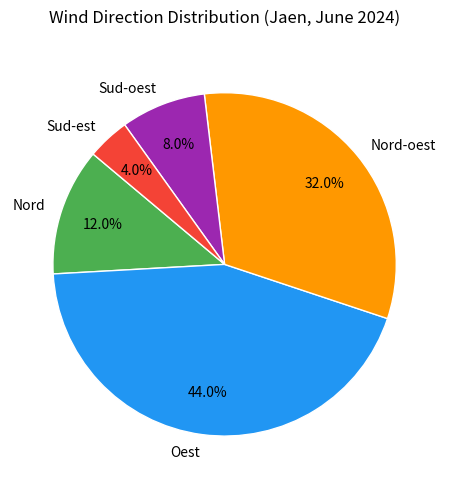

Which category has the smallest portion of the pie?

Sud-est